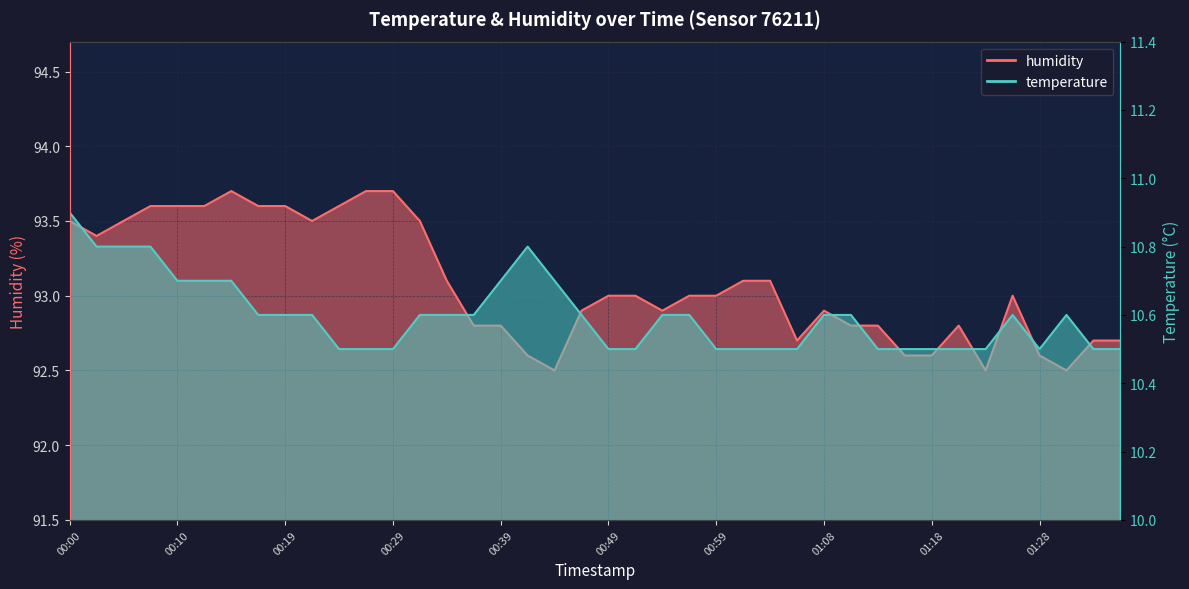

Which series has the largest range (max minus min)?

humidity